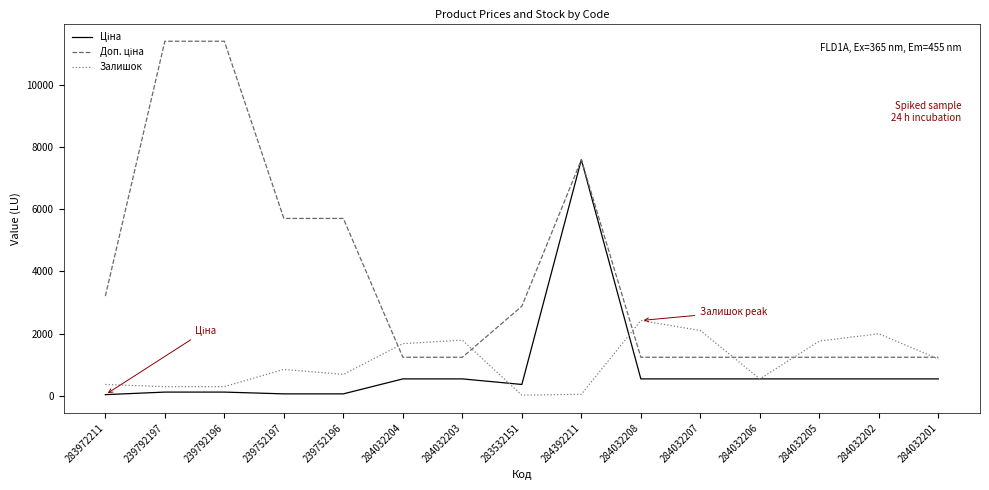

At how many categories does at least one series exceed 2747?

7